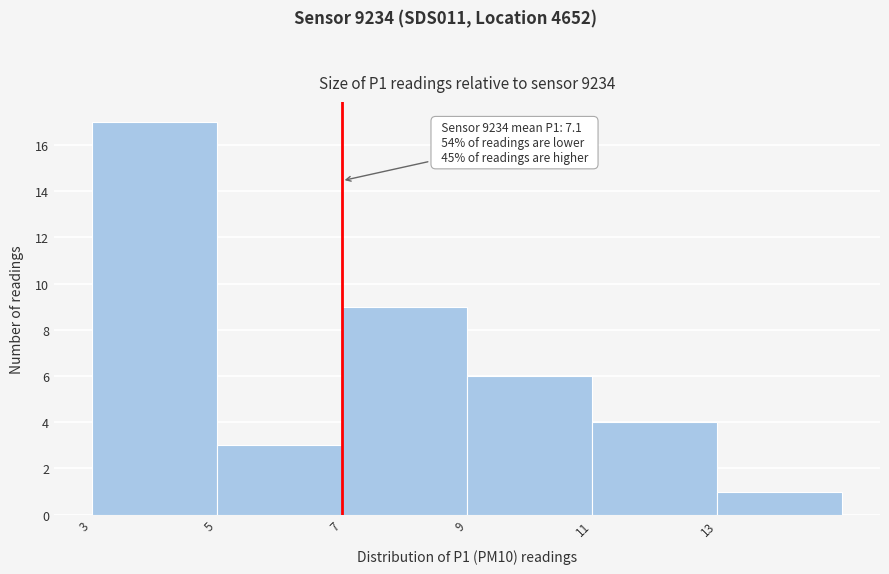

Which range on the x-axis has the tallest bar?

3 to 5